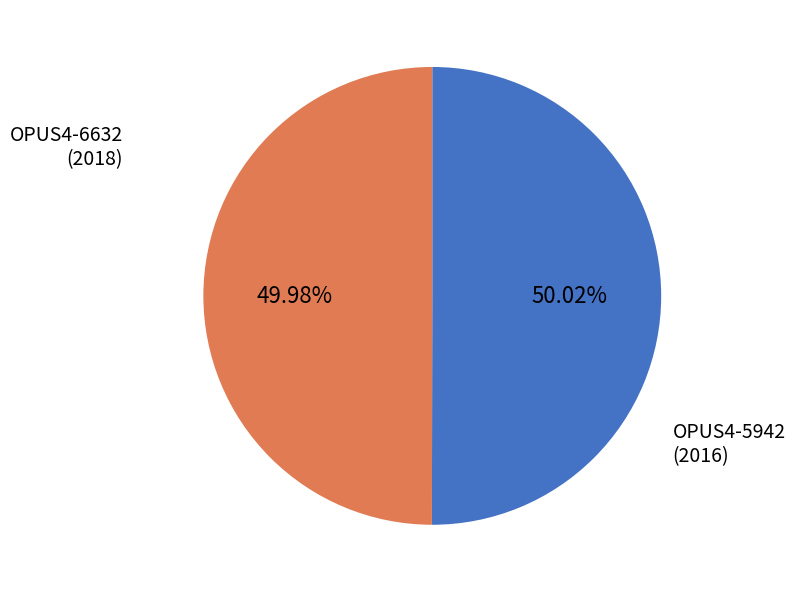

How many slices are in this pie chart?

2